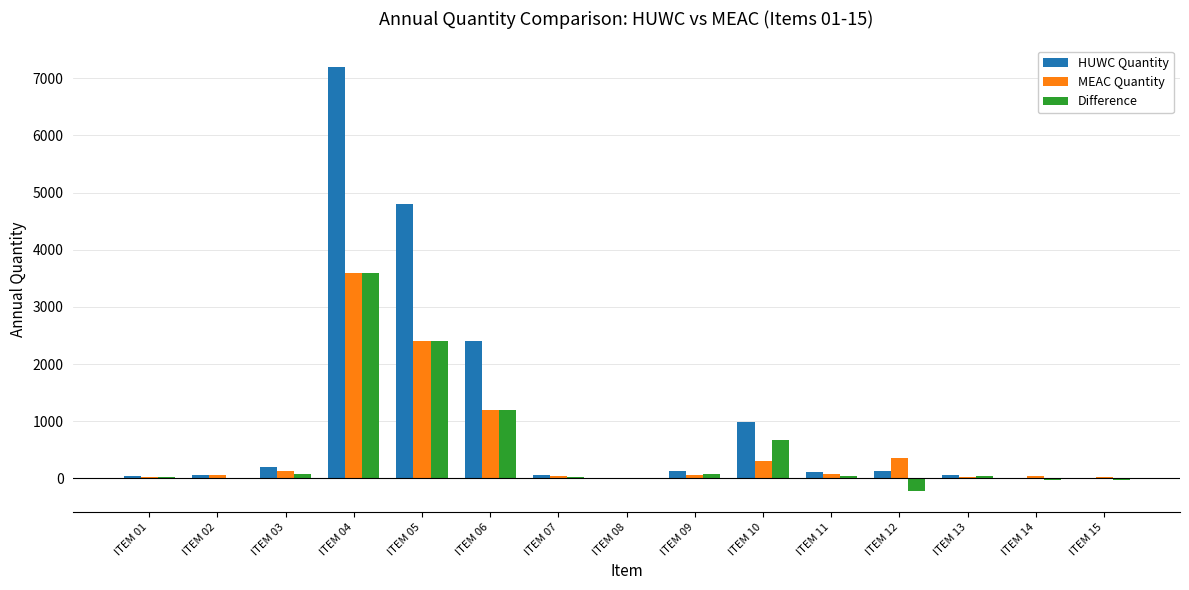

Which series changed the most between ITEM 04 and ITEM 07?

HUWC Quantity